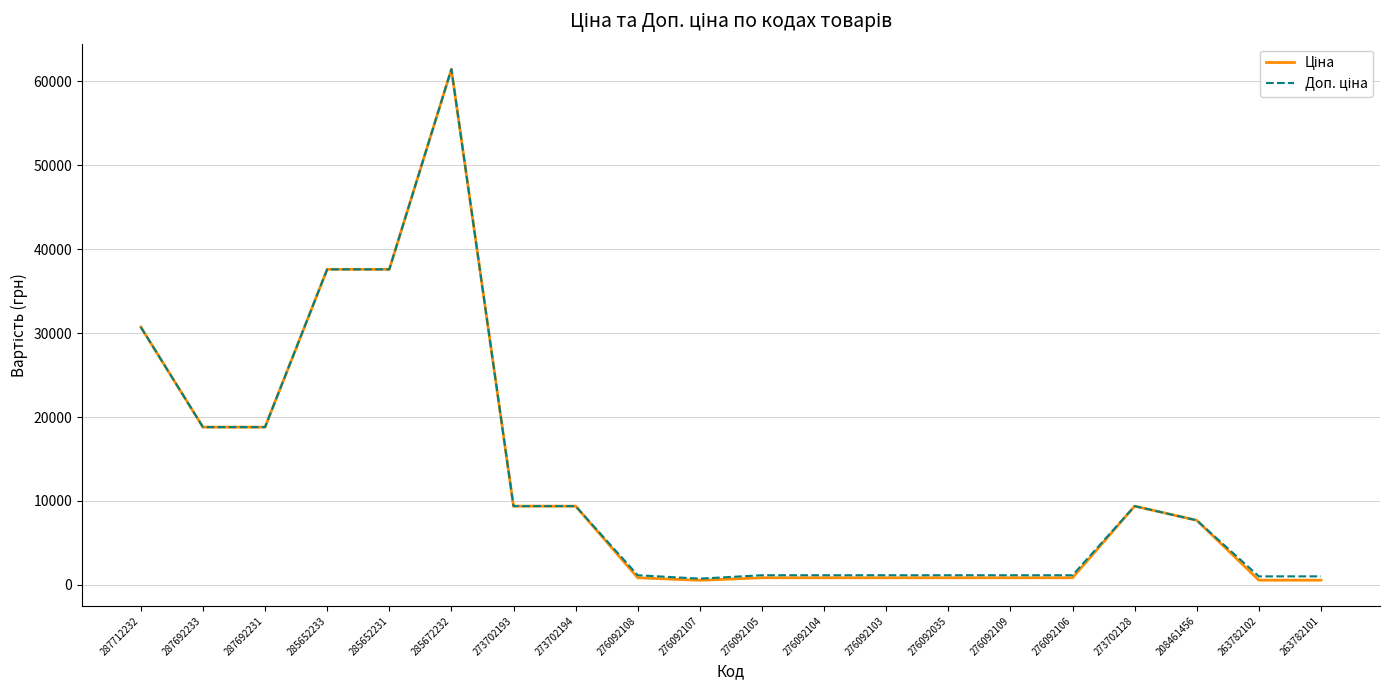

At which category is the sum across all series the highest?

285672232